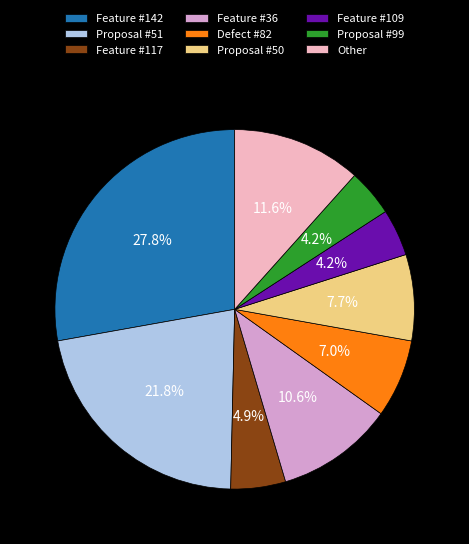

To the nearest percent, what is the average slice percentage?

11%